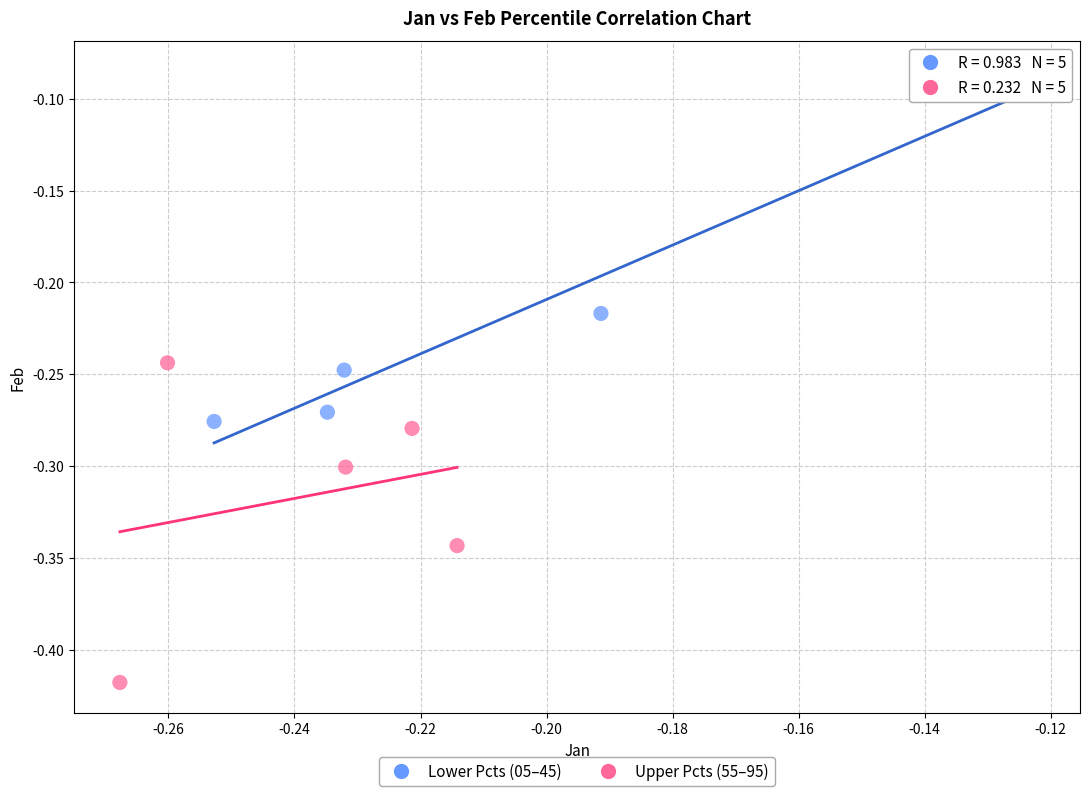

Which series reaches the maximum Y coordinate?

Lower Pcts (05–45)